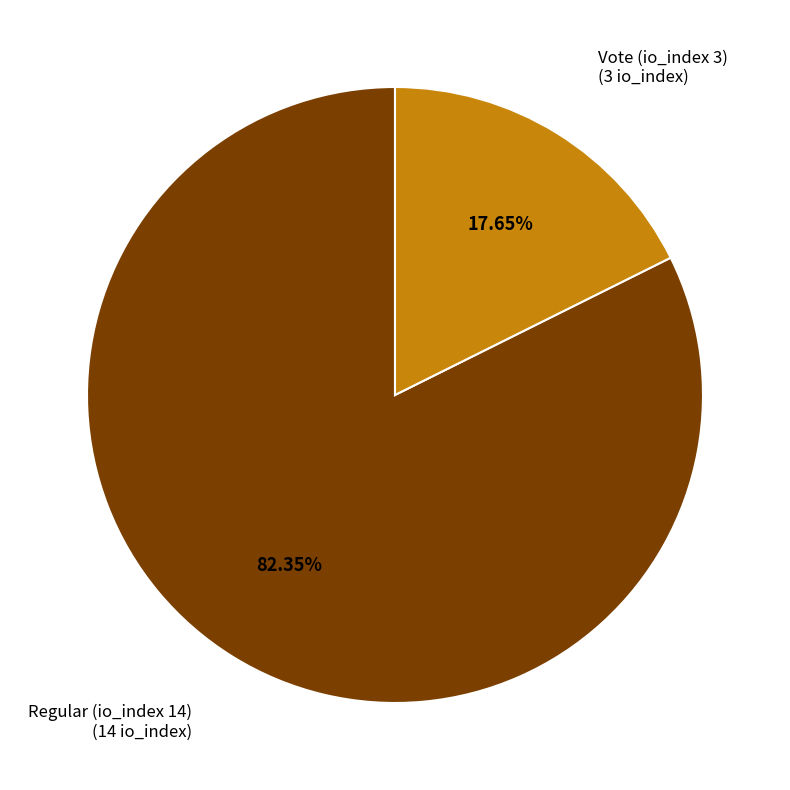

Rank the categories by value from lowest to highest.

Vote (io_index 3), Regular (io_index 14)